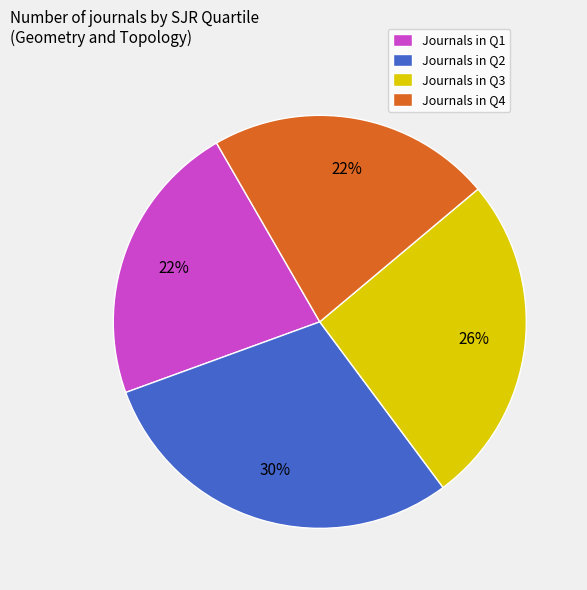

Which category has the biggest portion of the pie?

Journals in Q2